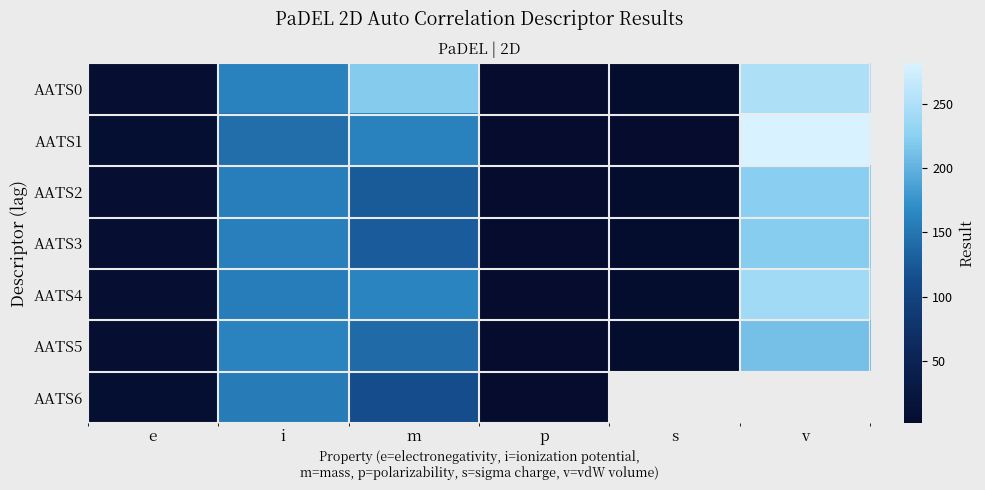

At how many categories does at least one series exceed 3?

5